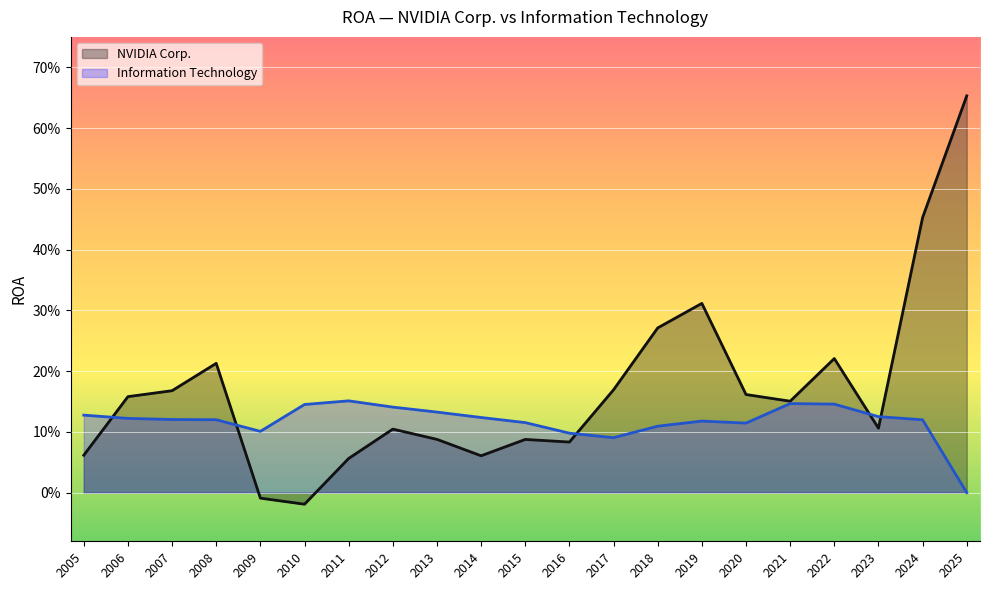

Between 2024 and 2007, which series saw the biggest shift?

NVIDIA Corp.